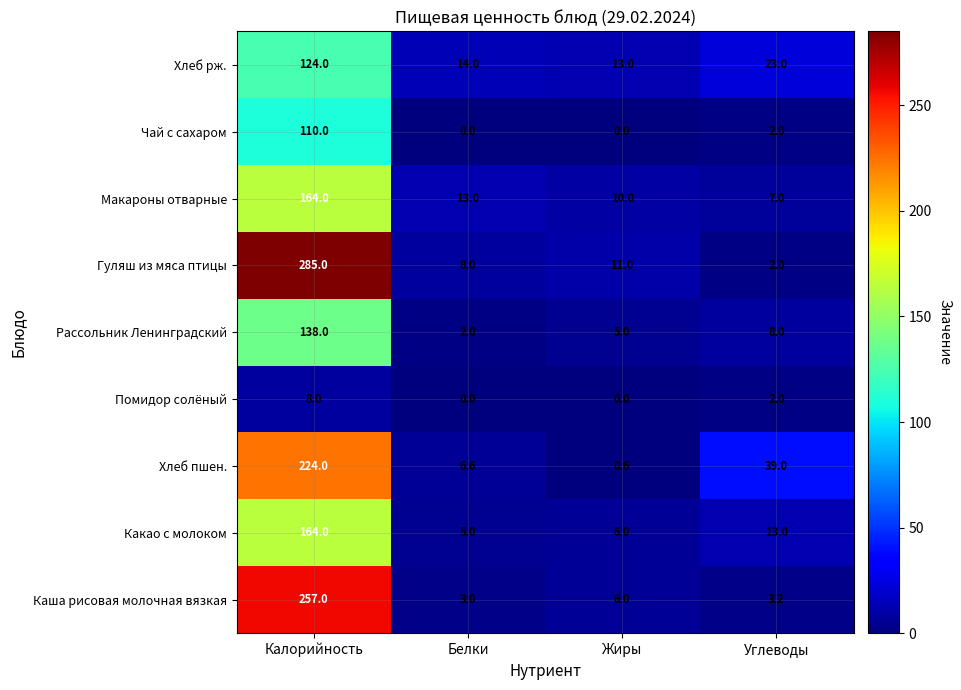

True or false: Хлеб пшен. has a value of 386.0 at Калорийность.

False